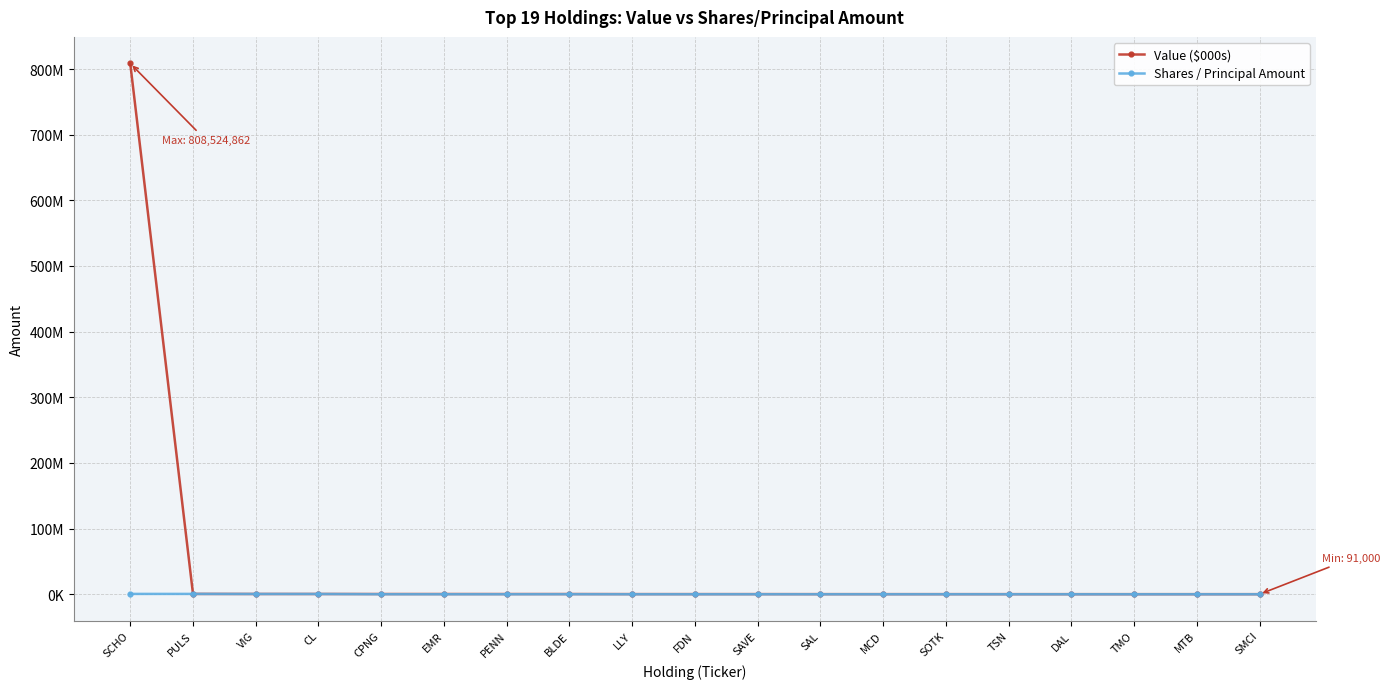

List the series in order of their overall mean, lowest first.

Shares / Principal Amount, Value ($000s)